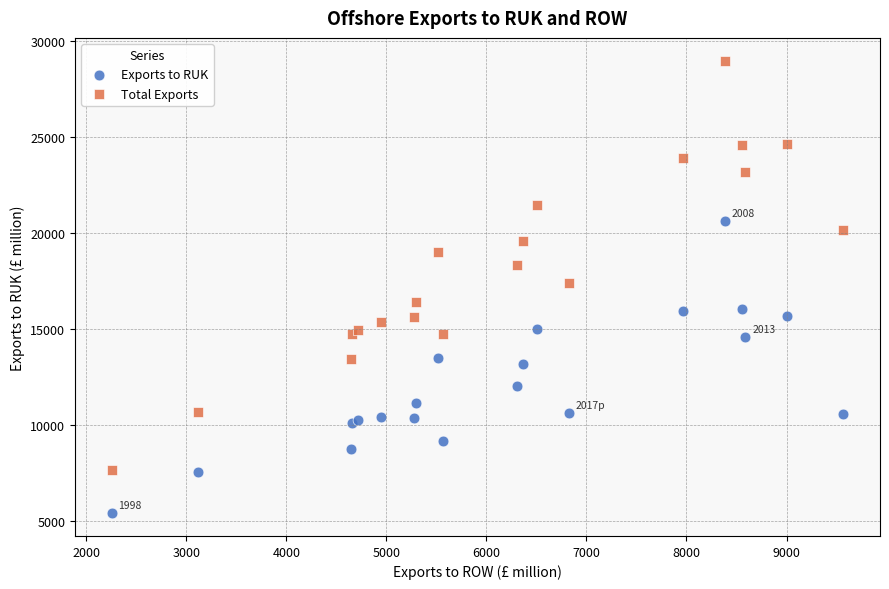

Which series reaches the minimum Y coordinate?

Exports to RUK